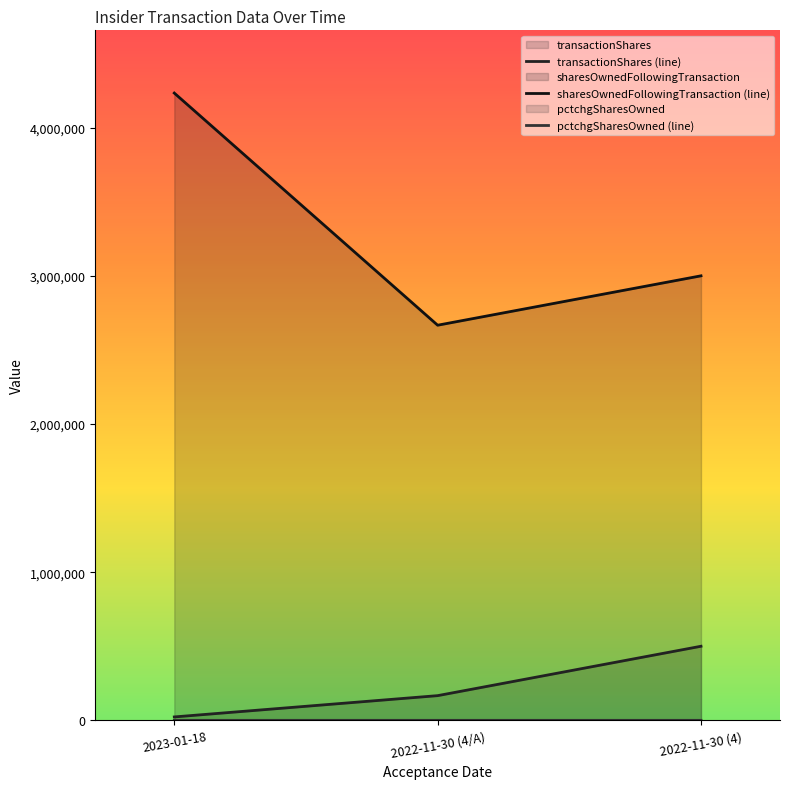

Does the chart display data point markers on the line(s)?

No